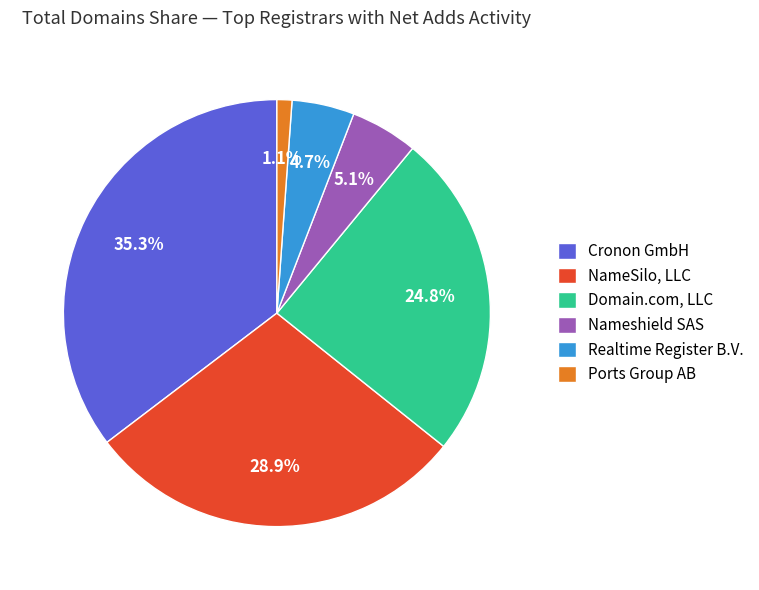

What percentage is the Domain.com, LLC slice, to the nearest percent?

25%